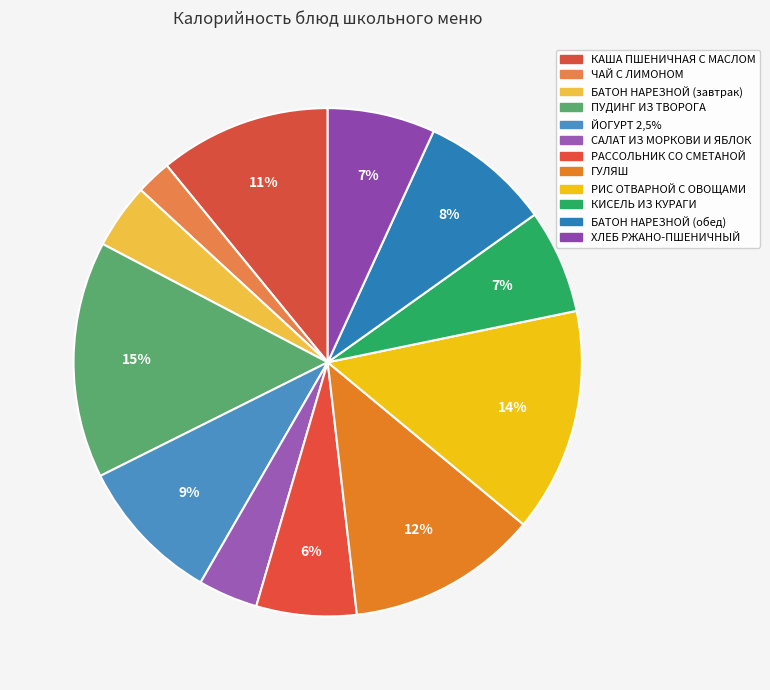

How many segments does this pie chart have?

12